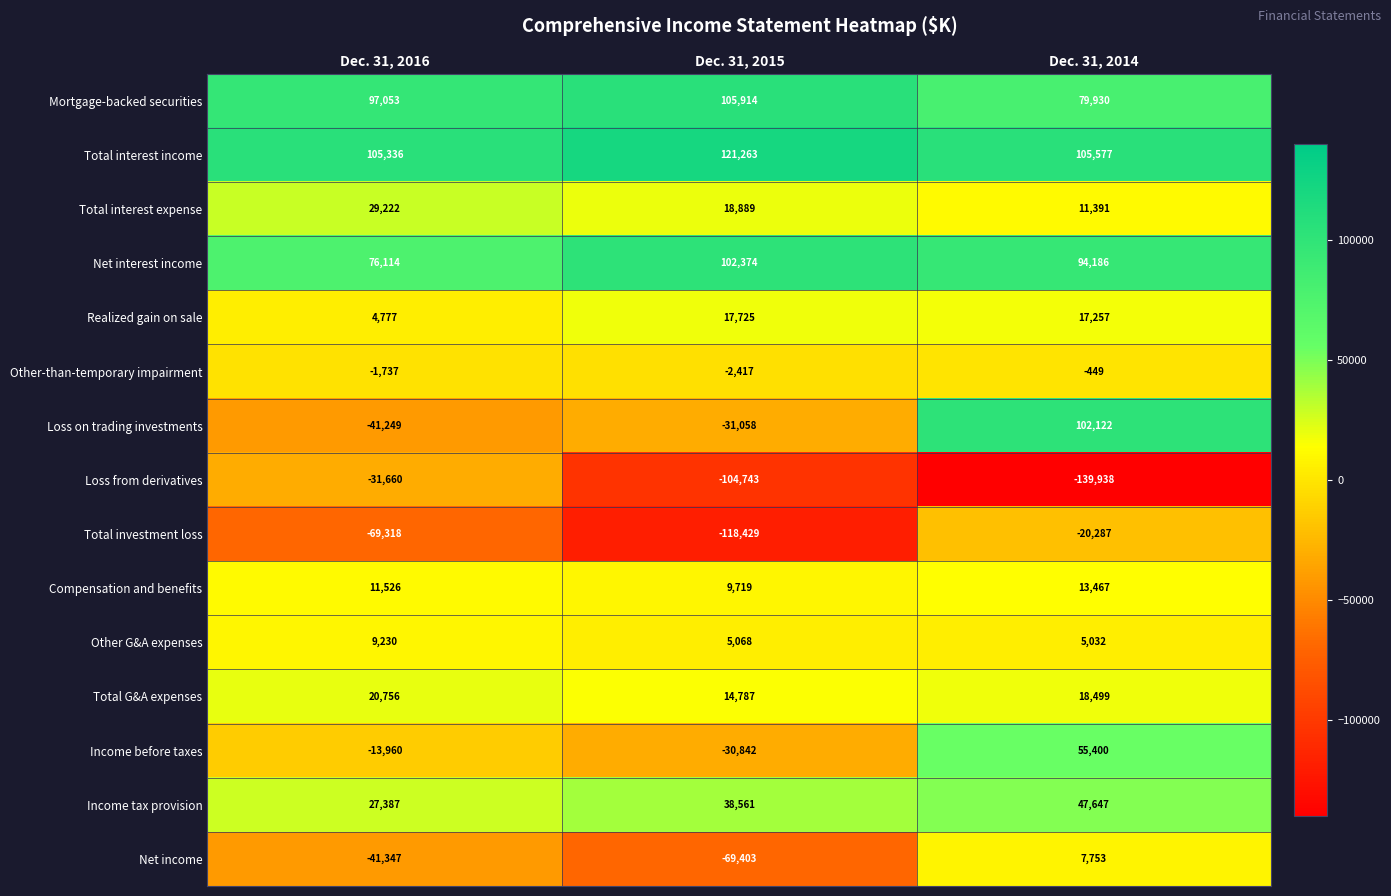

The value of Total interest expense at Dec. 31, 2016 is 41382. True or false?

False